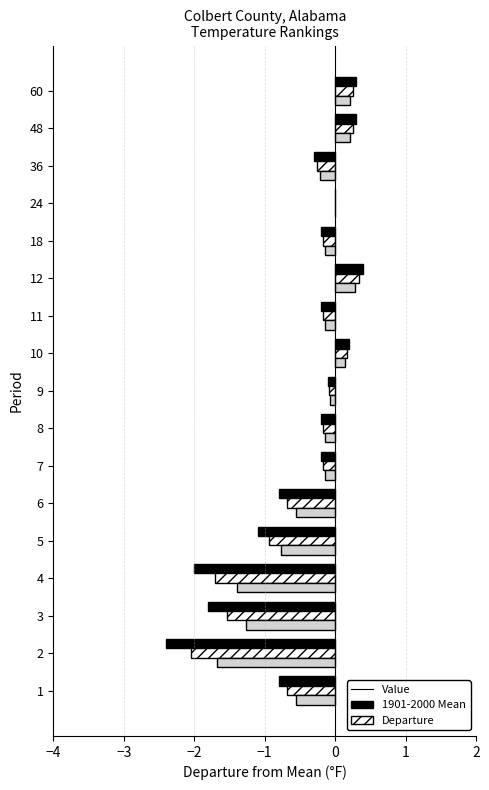

Count the number of categories in the chart.

17